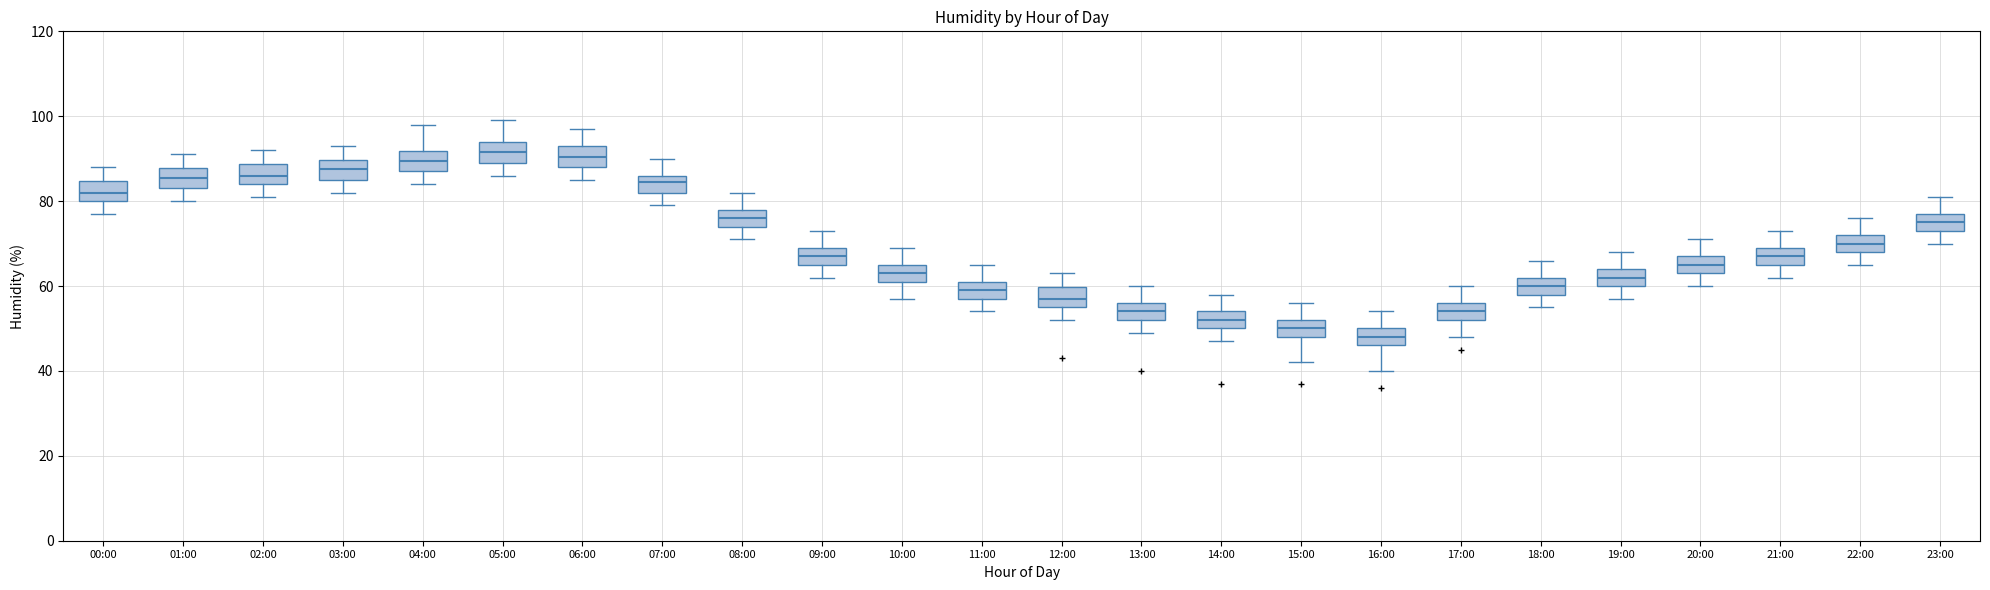

Which box has the lowest median line?

16:00